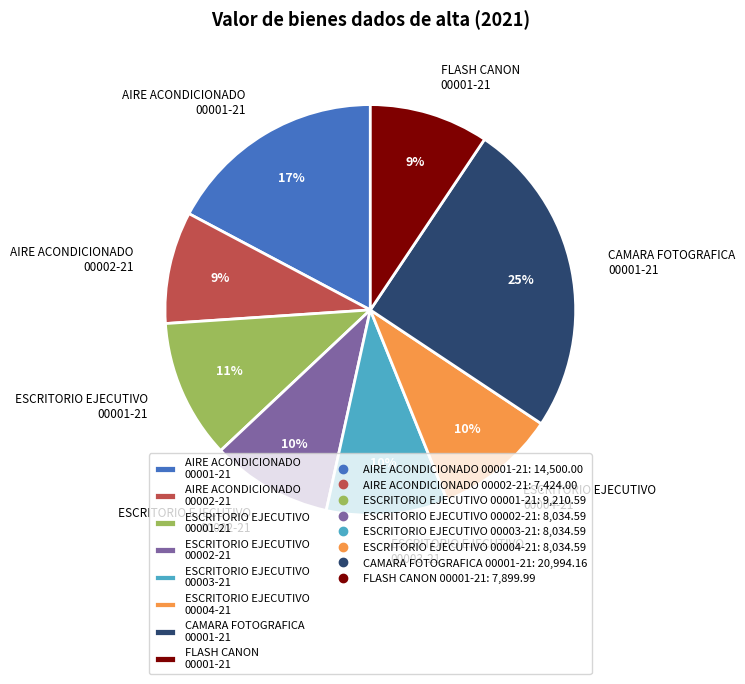

Does ESCRITORIO EJECUTIVO 00003-21 account for over 50% of the chart?

No